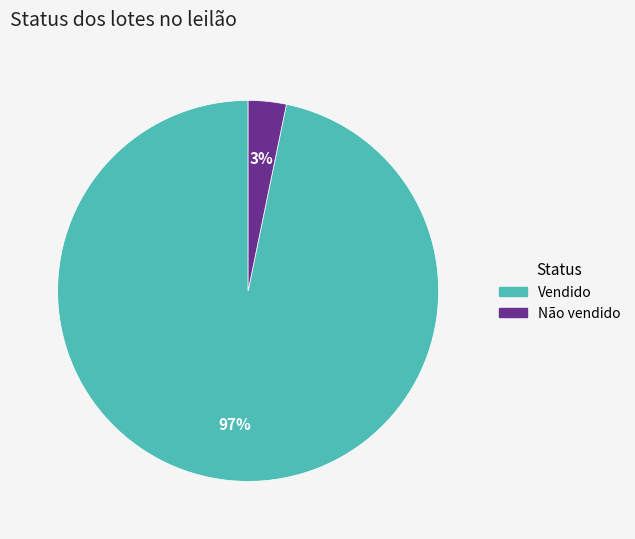

To the nearest percent, what is the difference between the Não vendido and Vendido slice percentages?

94%